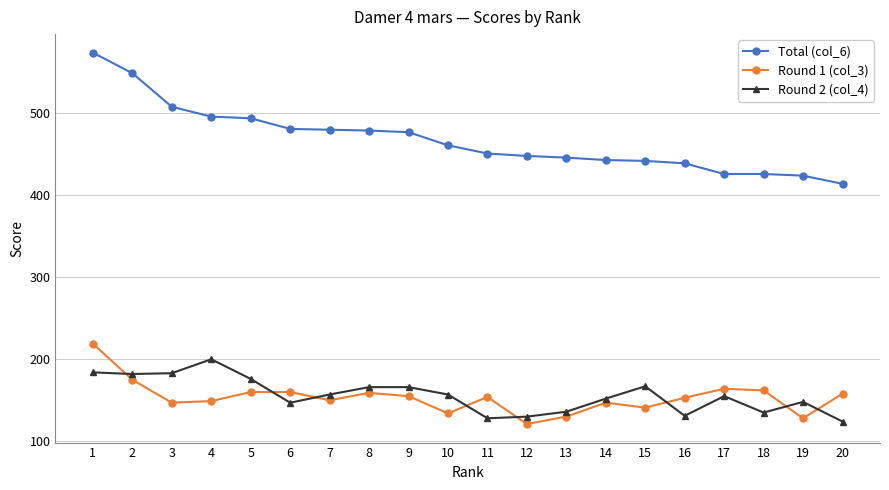

Which series has the largest range (max minus min)?

Total (col_6)